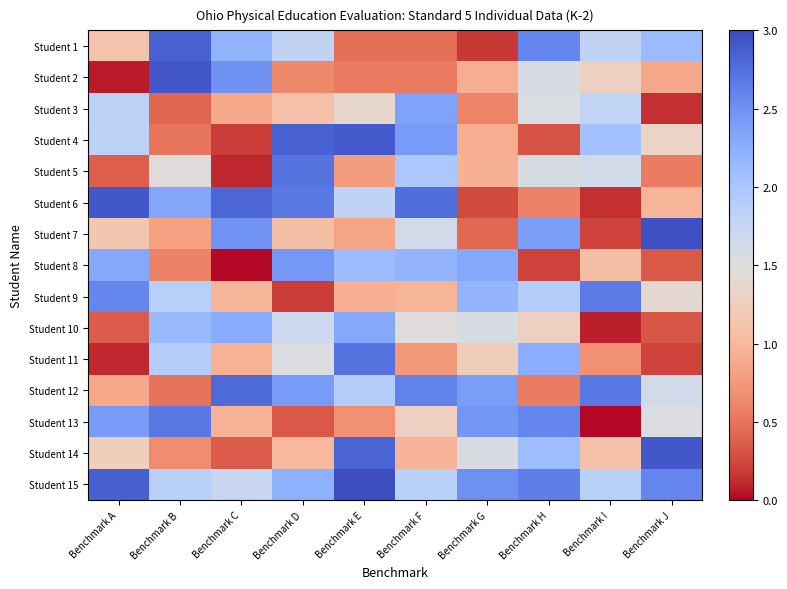

At Benchmark C, list the series in order from smallest to largest.

Student 8, Student 5, Student 4, Student 14, Student 3, Student 11, Student 13, Student 9, Student 15, Student 1, Student 10, Student 7, Student 2, Student 12, Student 6